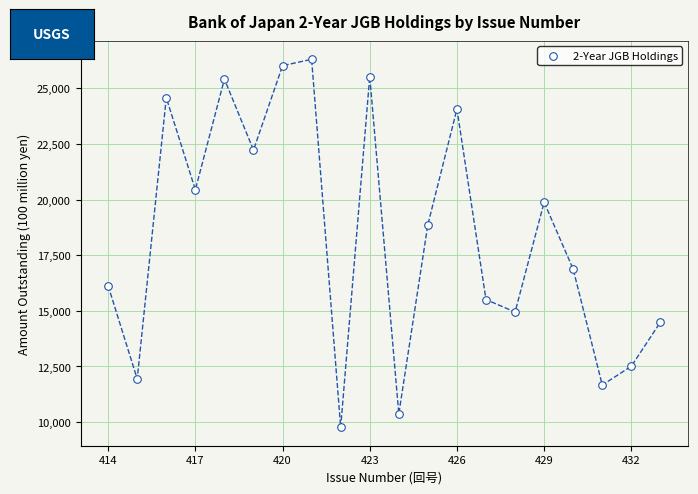

What Y value in the scatter plot is closest to 18035?

18877